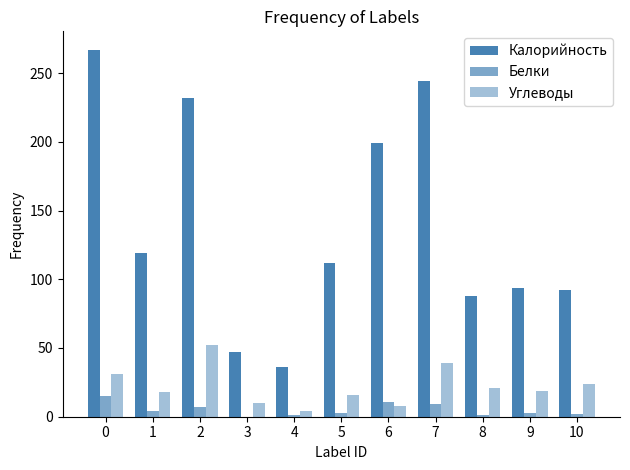

Which series has the widest spread of values?

Калорийность